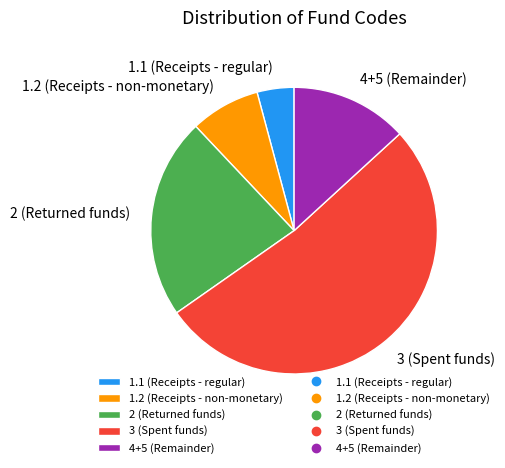

Is there a majority slice in this chart?

Yes